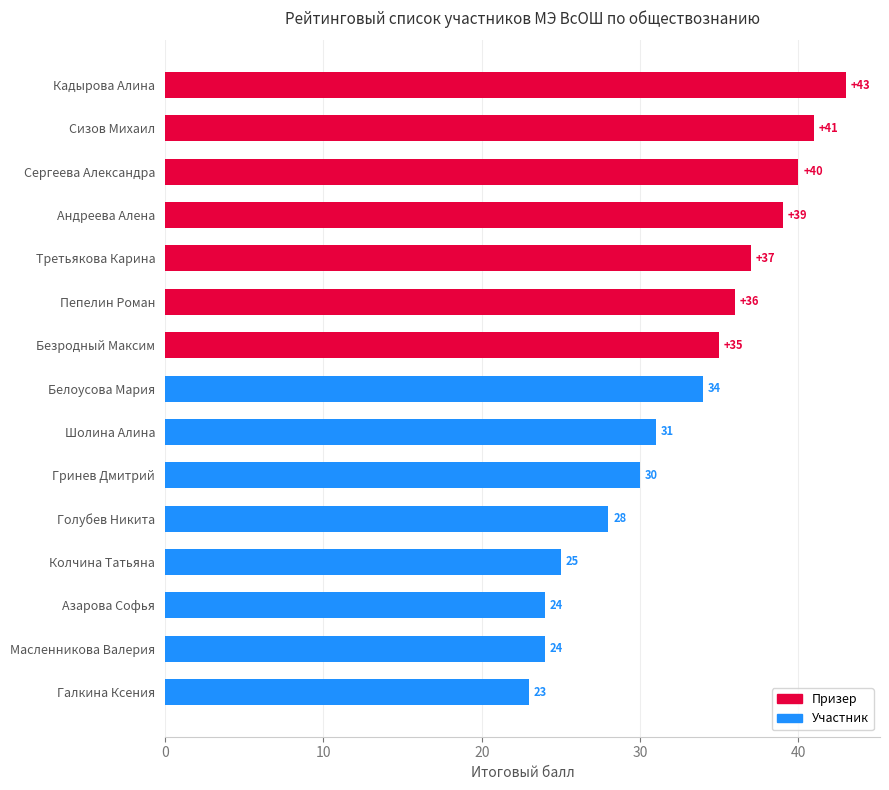

What is the difference between the maximum and minimum values?

20